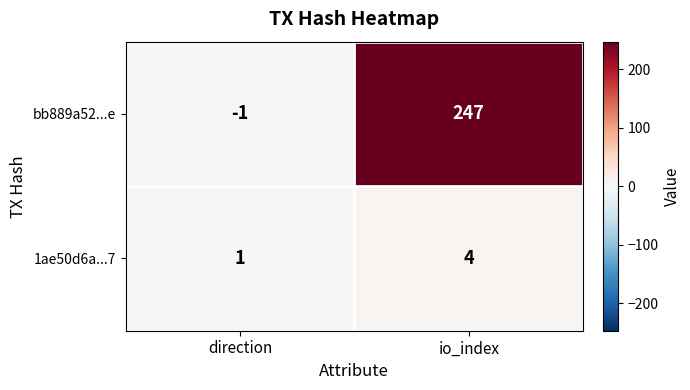

At which category does the chart reach its peak across all series?

io_index